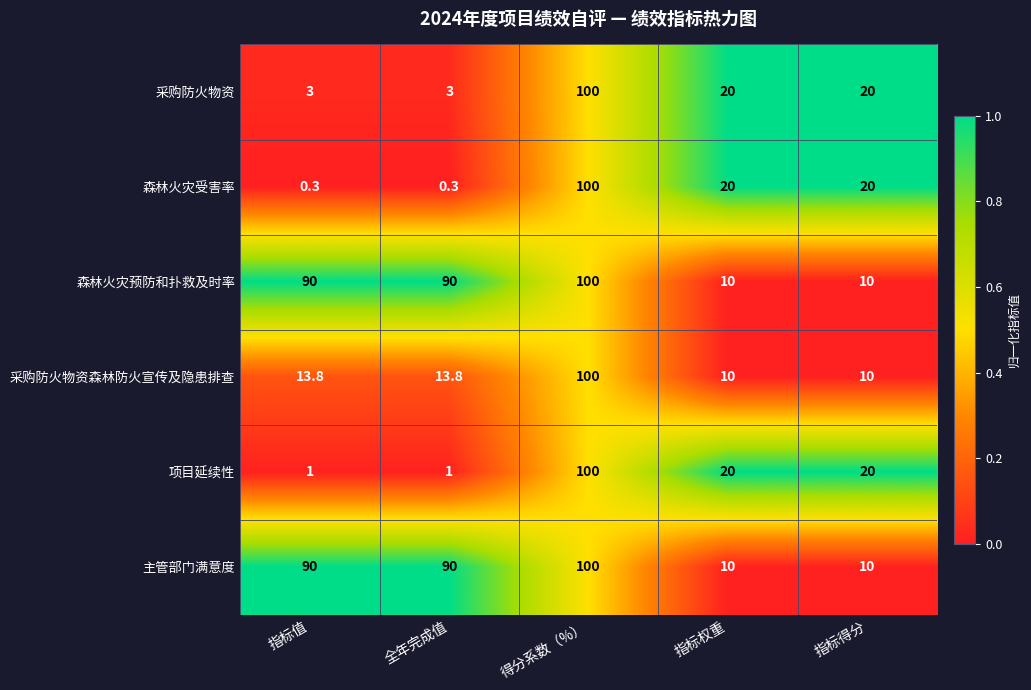

Is it true that 采购防火物资 equals 0.6 at 指标值?

False